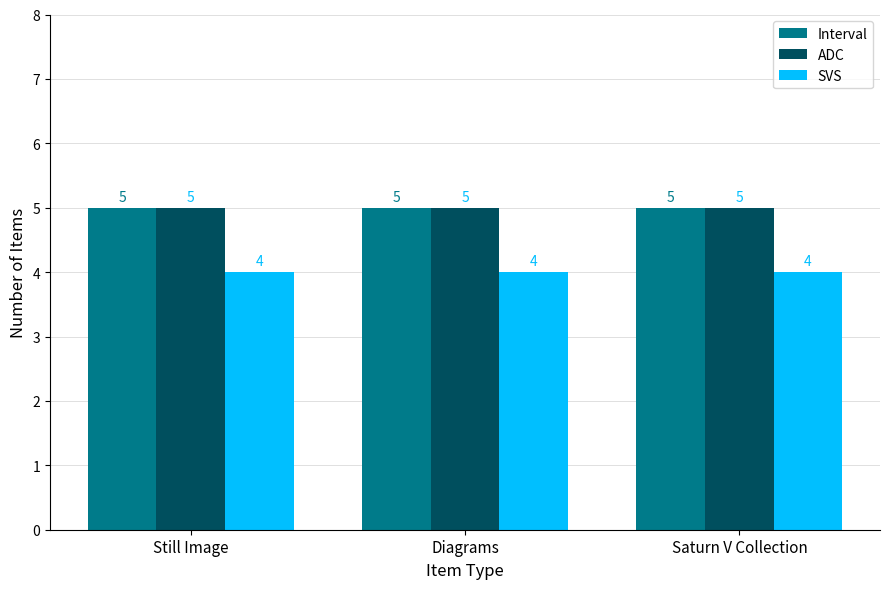

What is the total value across all series at Saturn V Collection?

14